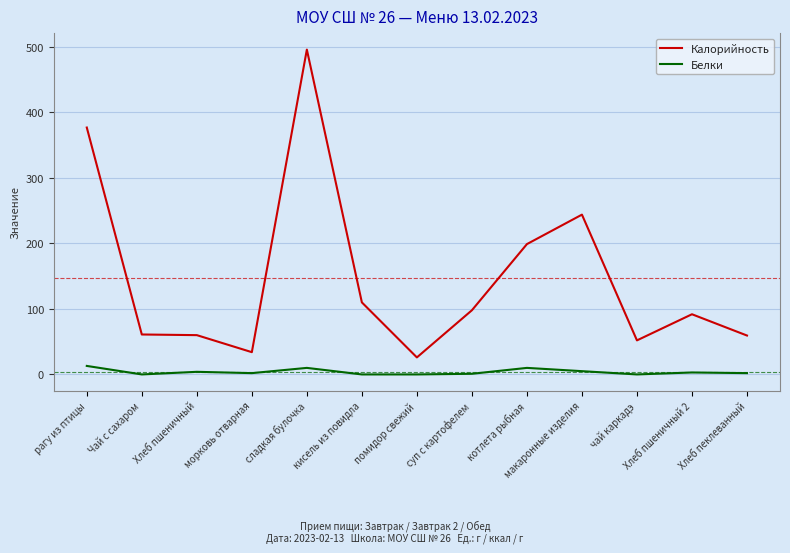

In Калорийность, how many points are higher than both neighbors (excluding endpoints)?

3